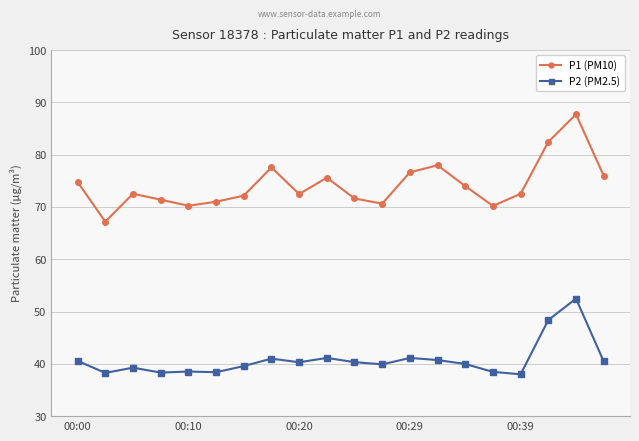

What is the average value of the P1 (PM10) series?

74.2